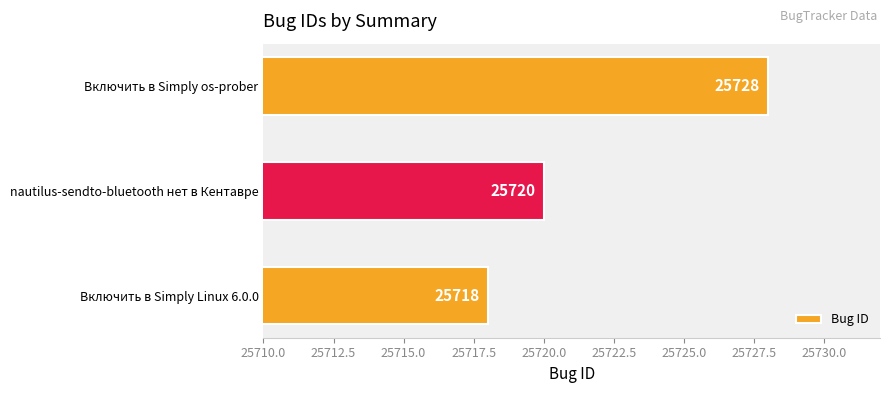

Reading bottom to top, extract all data points from this chart.

25718	25720	25728